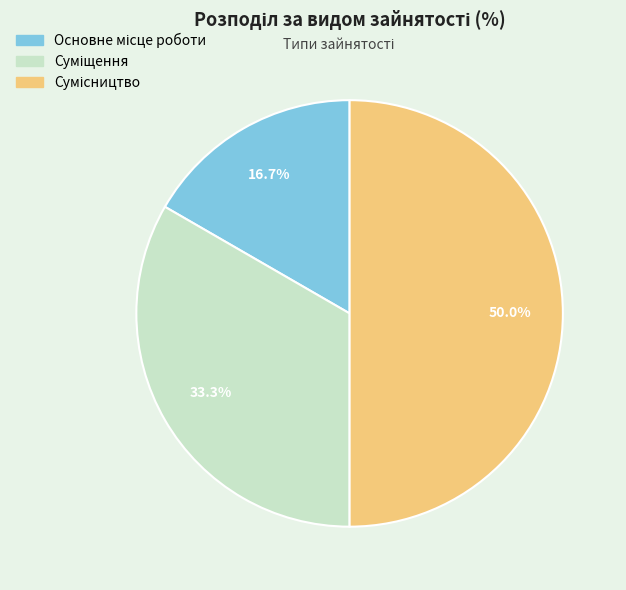

How many slices are in this pie chart?

3